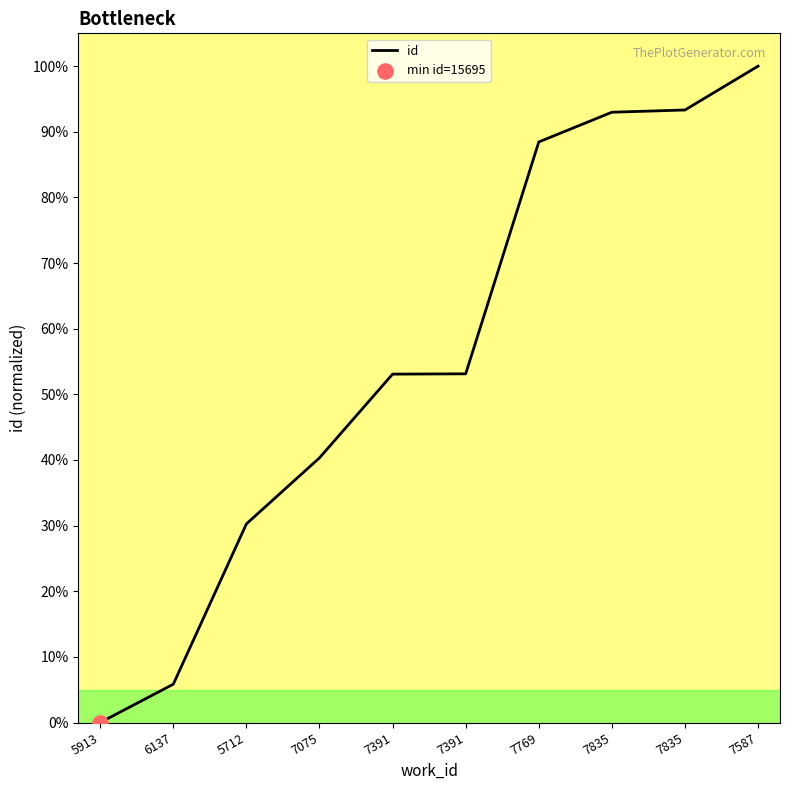

What is the change in value from 7391 to 7769?

+35.3